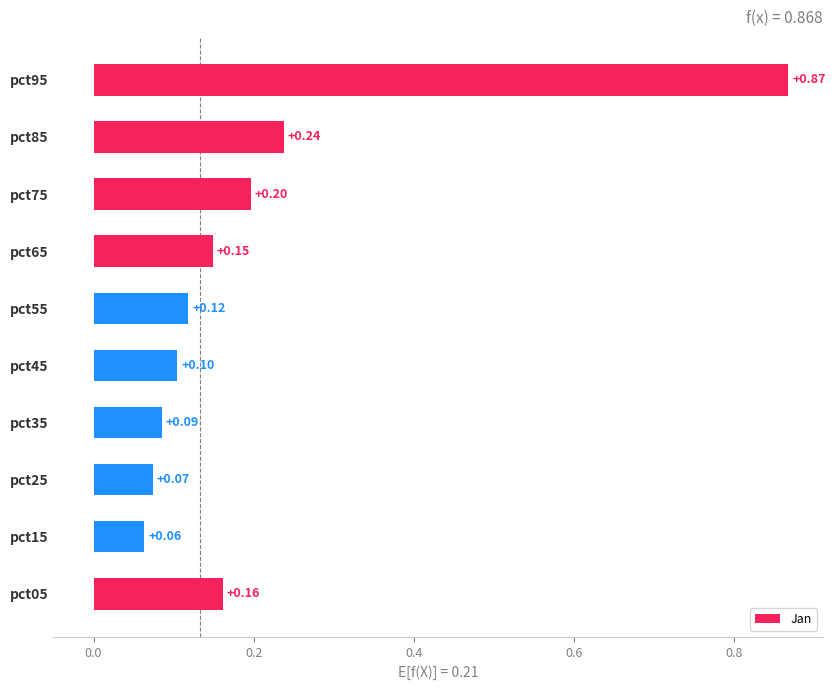

Between pct25 and pct95, which is larger?

pct95